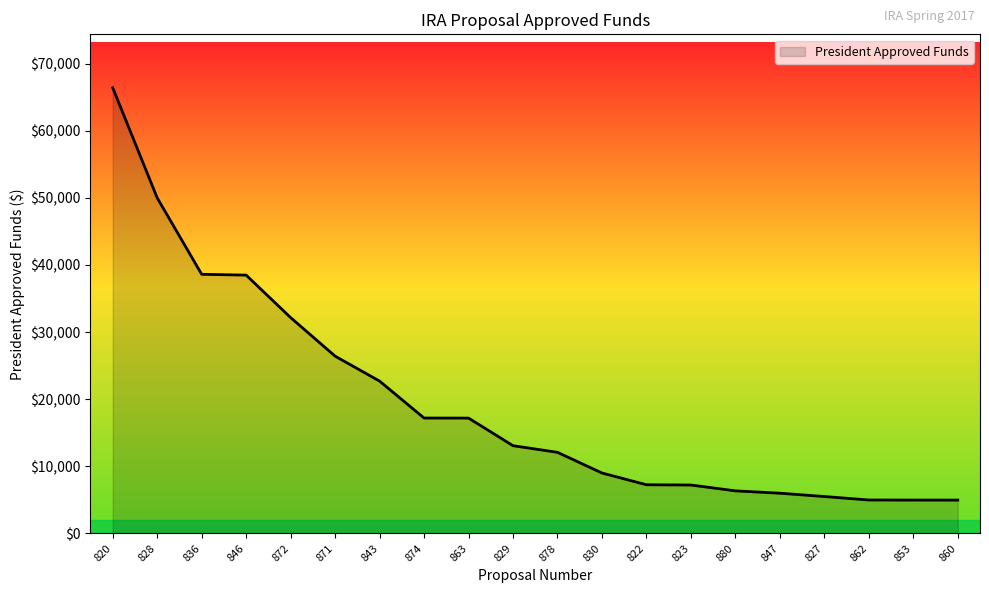

The value at 820 is 66400.0. True or false?

True